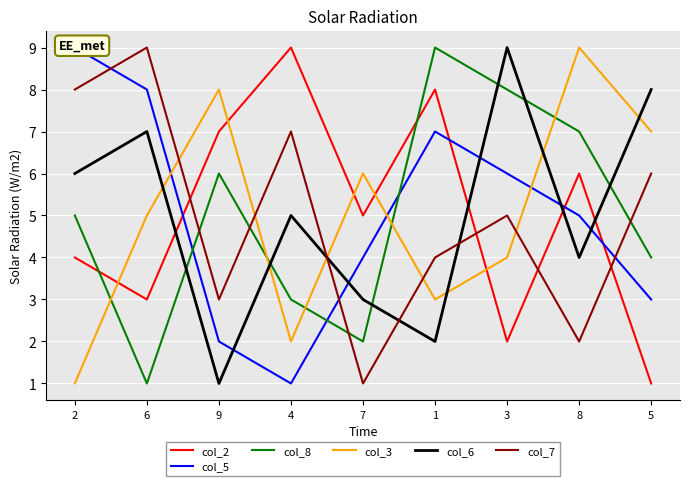

Rank the categories by col_7 value from lowest to highest.

7, 8, 9, 1, 3, 5, 4, 2, 6